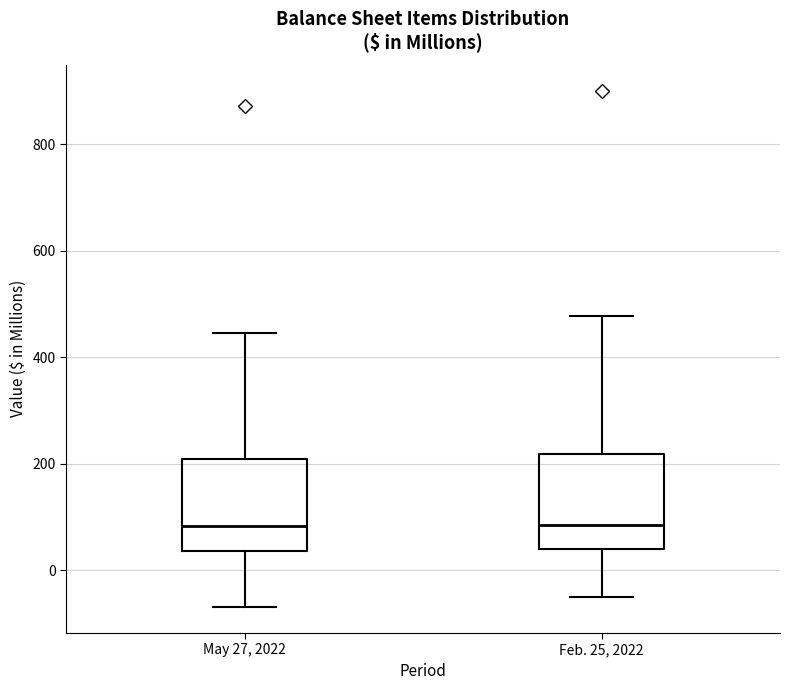

Reading left to right, transcribe this box plot: for each box, give where its median line is, the range the box spans, and where its two whiskers end, as read against the y-axis. The values are not printed on the chart, so give them approximately, as read against the axis.

May 27, 2022: median 80, box 40 to 200, whiskers -60 to 440
Feb. 25, 2022: median 80, box 40 to 220, whiskers -60 to 480